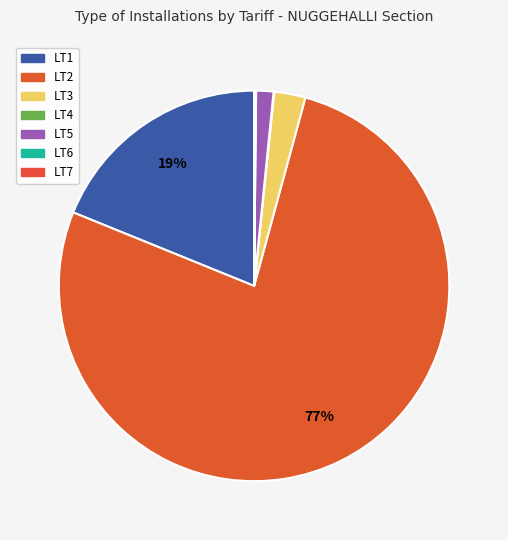

Rank the categories by value from lowest to highest.

LT4, LT6, LT7, LT5, LT3, LT1, LT2